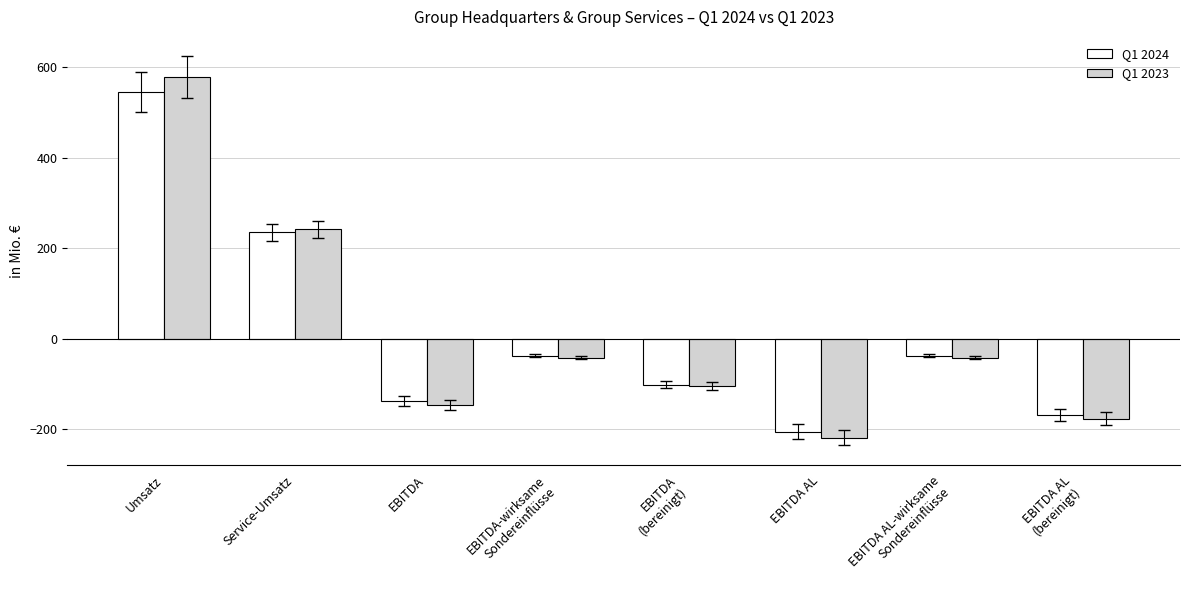

At how many categories does at least one series exceed 19?

2